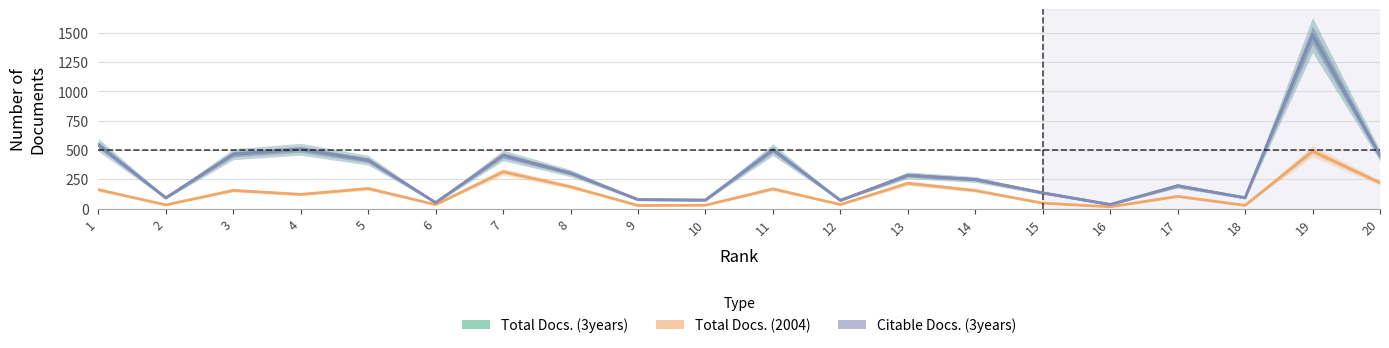

Reading left to right, transcribe all the data shown in this chart.

Total Docs. (3years): 1=543	2=91	3=464	4=506	5=413	6=50	7=454	8=302	9=76	10=72	11=503	12=70	13=284	14=248	15=134	16=35	17=194	18=93	19=1481	20=452
Total Docs. (2004): 1=161	2=31	3=155	4=121	5=171	6=33	7=314	8=186	9=26	10=28	11=168	12=34	13=216	14=154	15=46	16=15	17=104	18=27	19=490	20=220
Citable Docs. (3years): 1=543	2=91	3=464	4=506	5=412	6=50	7=454	8=302	9=76	10=72	11=501	12=70	13=284	14=248	15=134	16=33	17=194	18=91	19=1481	20=452